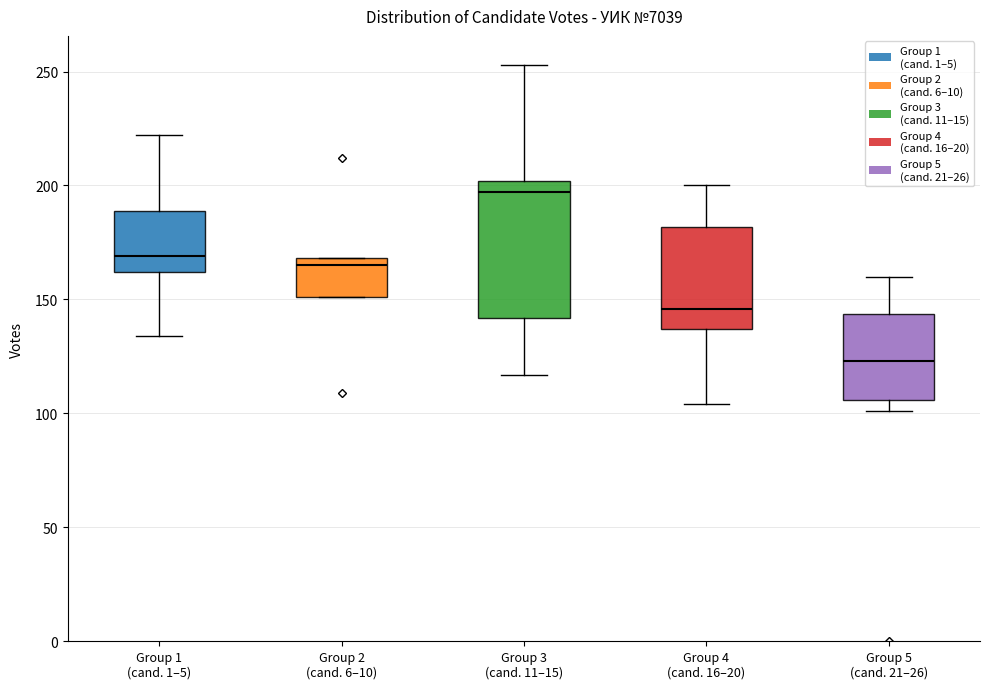

Reading left to right, read every box against the y-axis: the position of its median line, the range the box covers, and the ends of its whiskers. The values are not printed on the chart, so give them approximately, as read against the axis.

Group 1 (cand. 1–5): median 170, box 160 to 190, whiskers 135 to 220
Group 2 (cand. 6–10): median 165, box 150 to 170, whiskers 150 to 170
Group 3 (cand. 11–15): median 195, box 140 to 200, whiskers 115 to 255
Group 4 (cand. 16–20): median 145, box 135 to 180, whiskers 105 to 200
Group 5 (cand. 21–26): median 125, box 105 to 145, whiskers 100 to 160